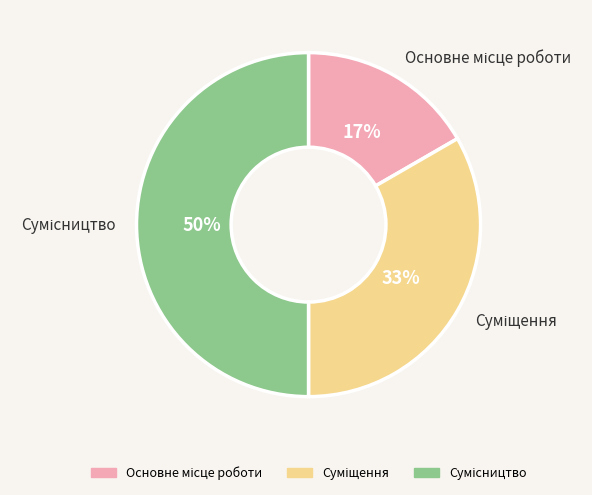

To the nearest percent, what is the difference between the largest and smallest slice percentages?

33%